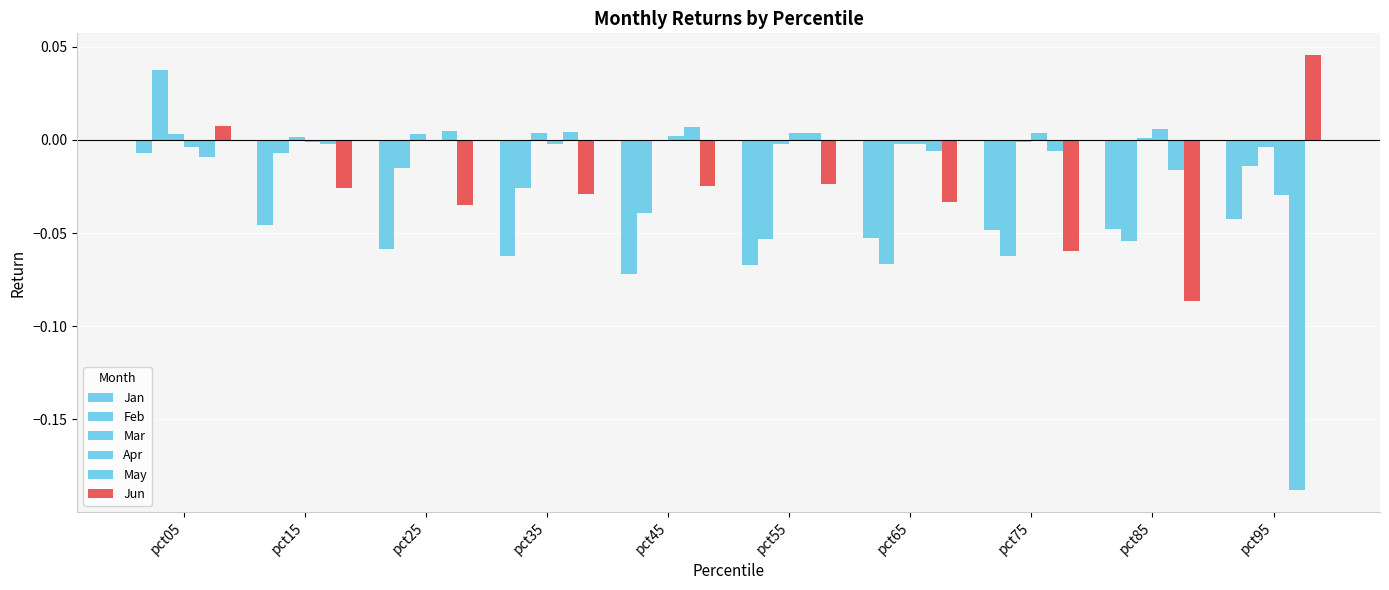

How many data points in May are above 0?

4